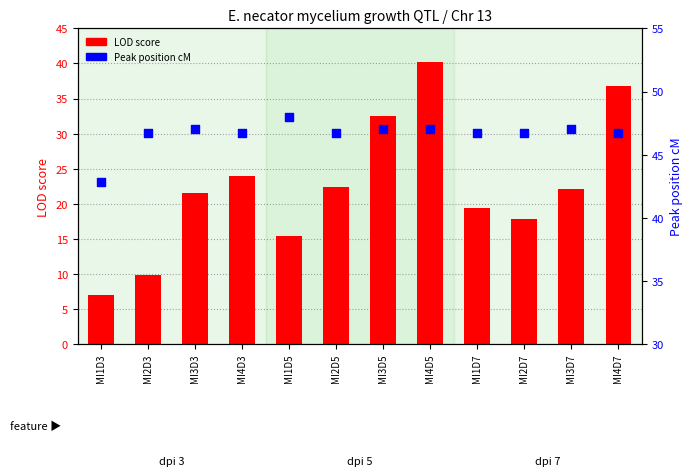

What is the total value across all series at MI1D5?

63.5